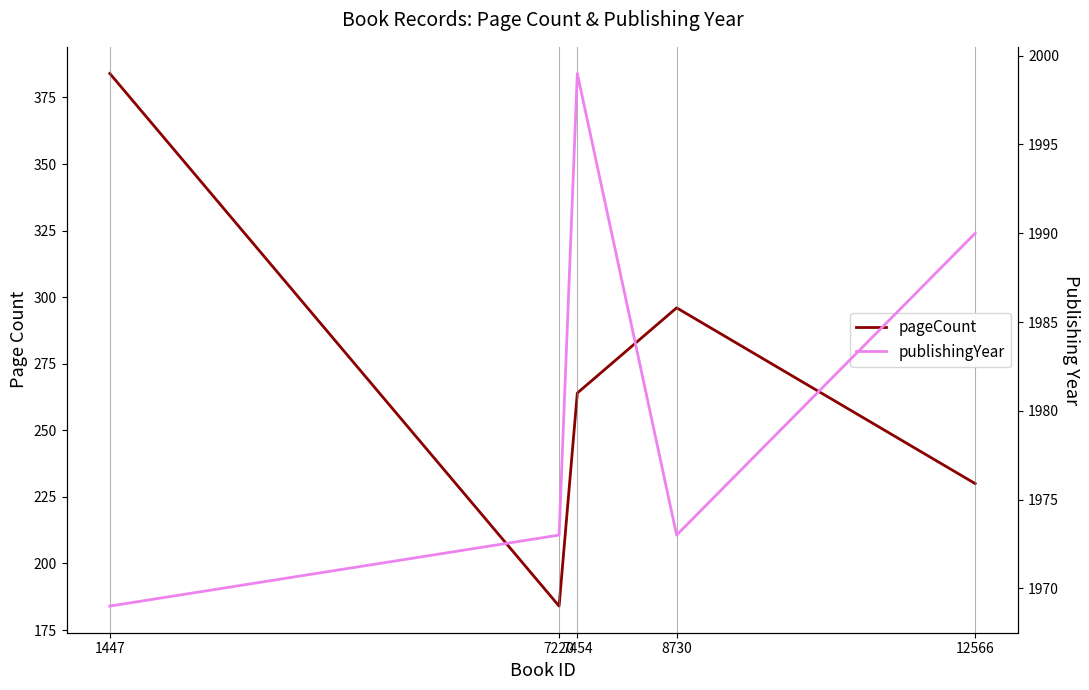

The pageCount series shows 408 at 7454. True or false?

False